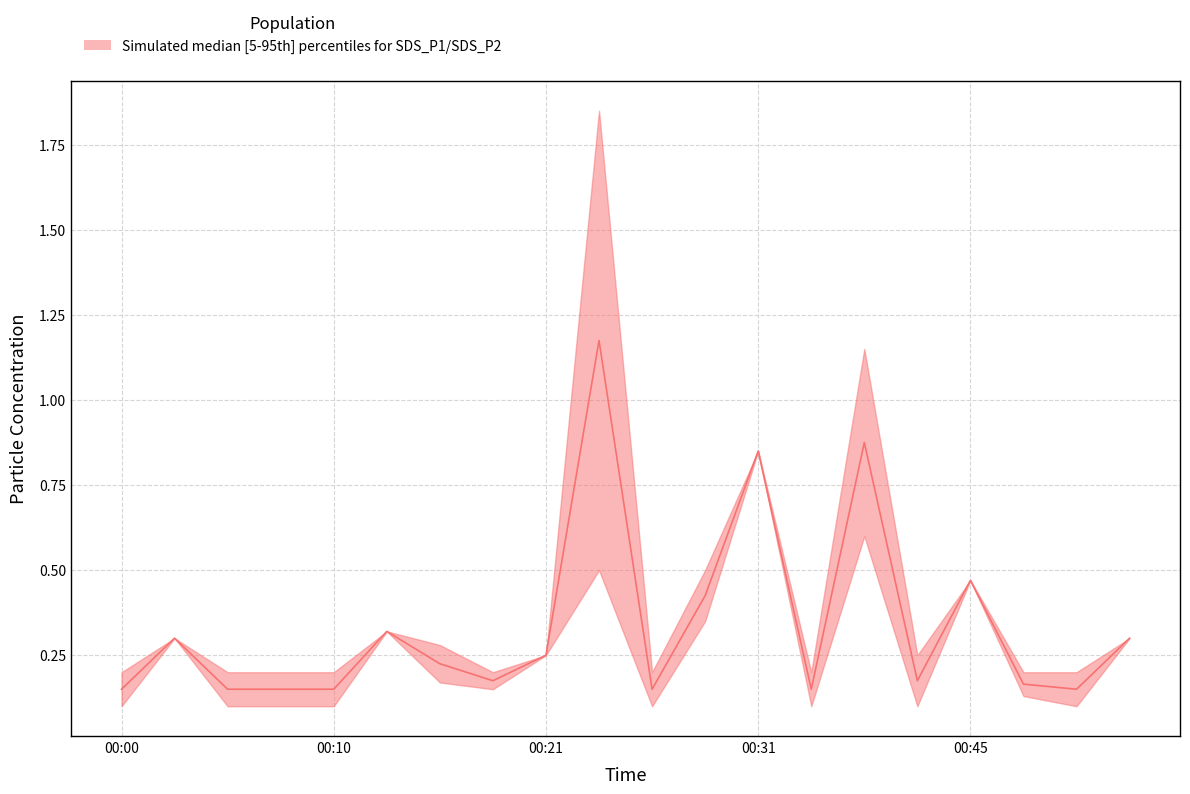

Reading left to right, transcribe all the data shown in this chart.

0.2	0.3	0.2	0.2	0.2	0.3	0.2	0.2	0.2	1.2	0.2	0.4	0.8	0.2	0.9	0.2	0.5	0.2	0.2	0.3